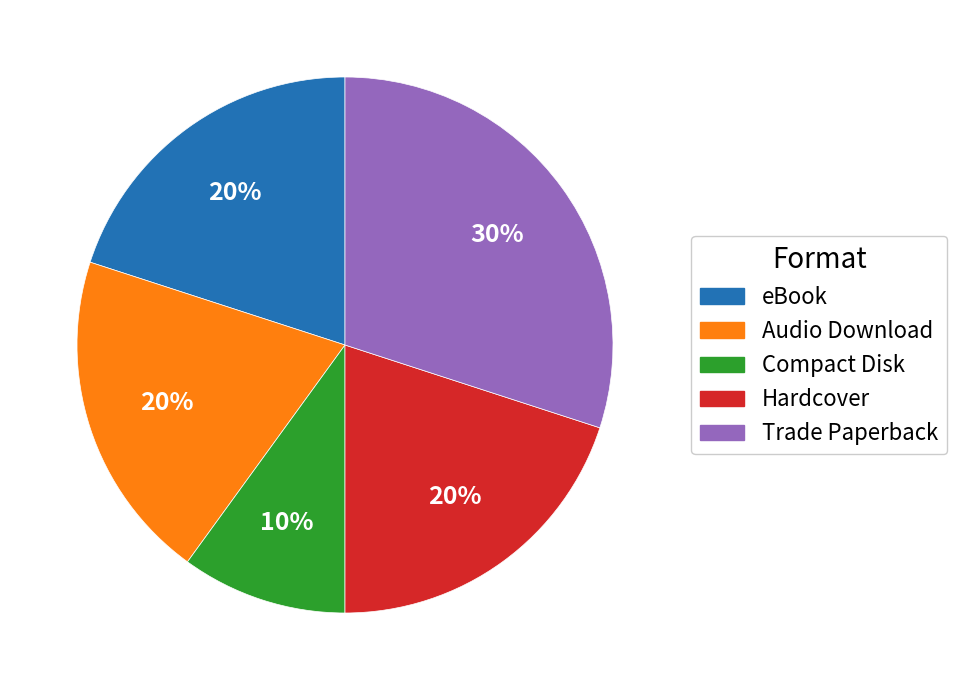

Between eBook and Trade Paperback, which is larger?

Trade Paperback